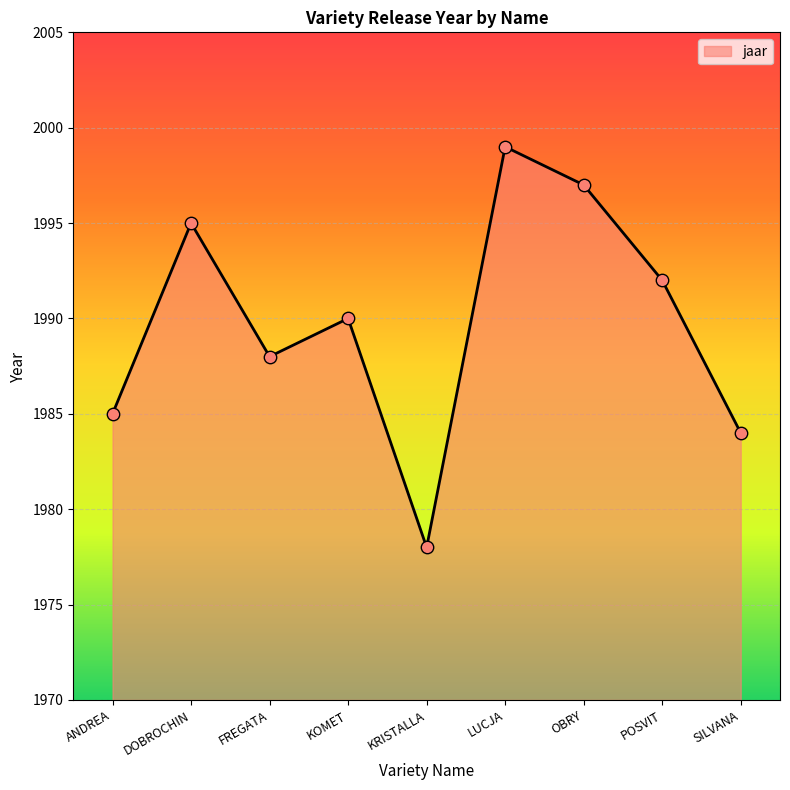

What is the ratio of the value at LUCJA to the value at KOMET?

1.0